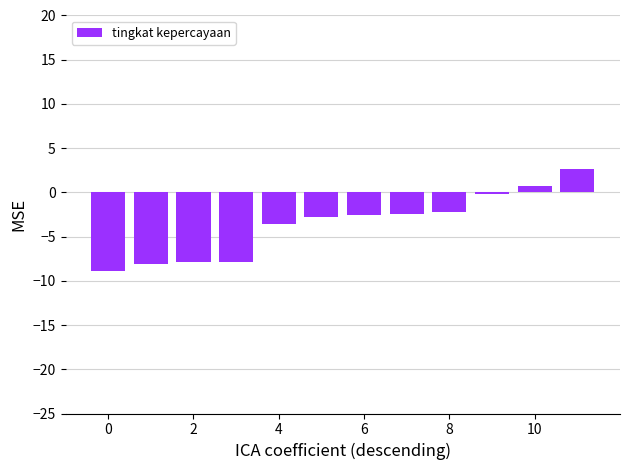

What is the sum of all values?

-43.1